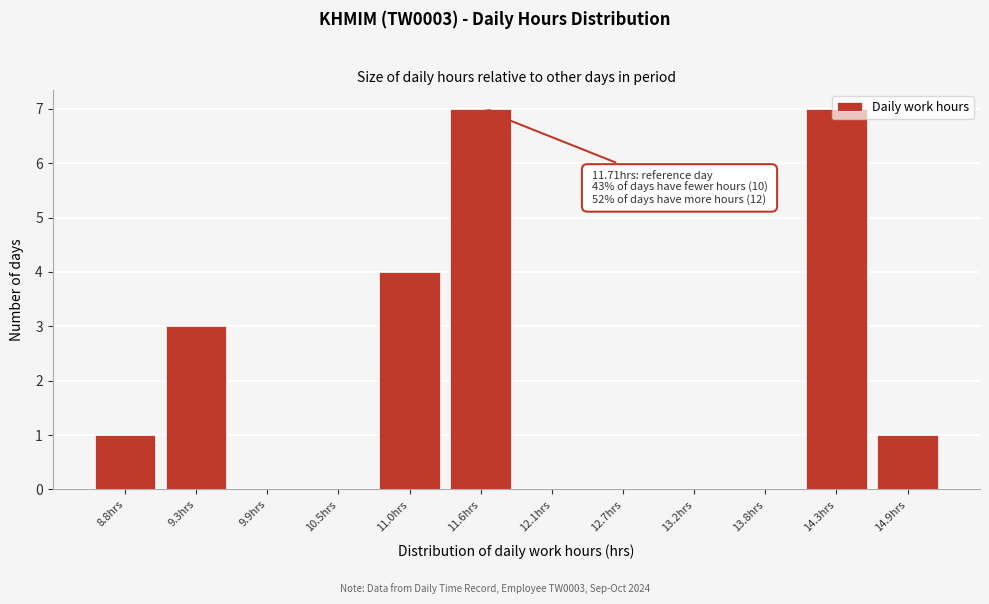

True or false: the data shows 0 at 12.7hrs.

True